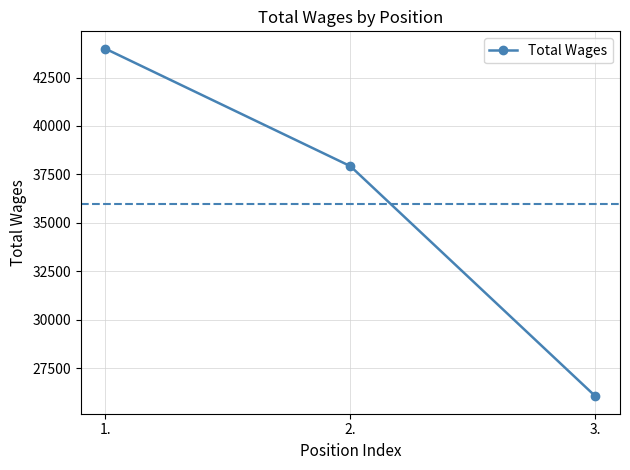

Reading right to left, extract all data points from this chart.

3.=26053	2.=37924	1.=43985